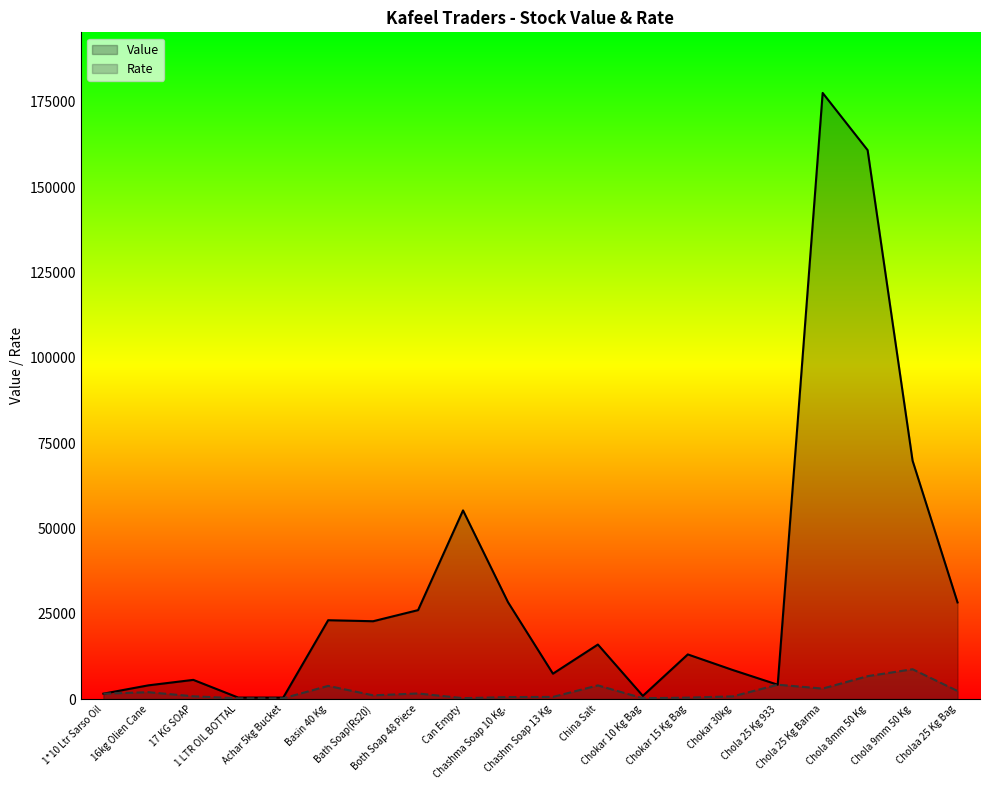

Is it true that Rate equals 3731.6 at Chola 8mm 50 Kg?

False